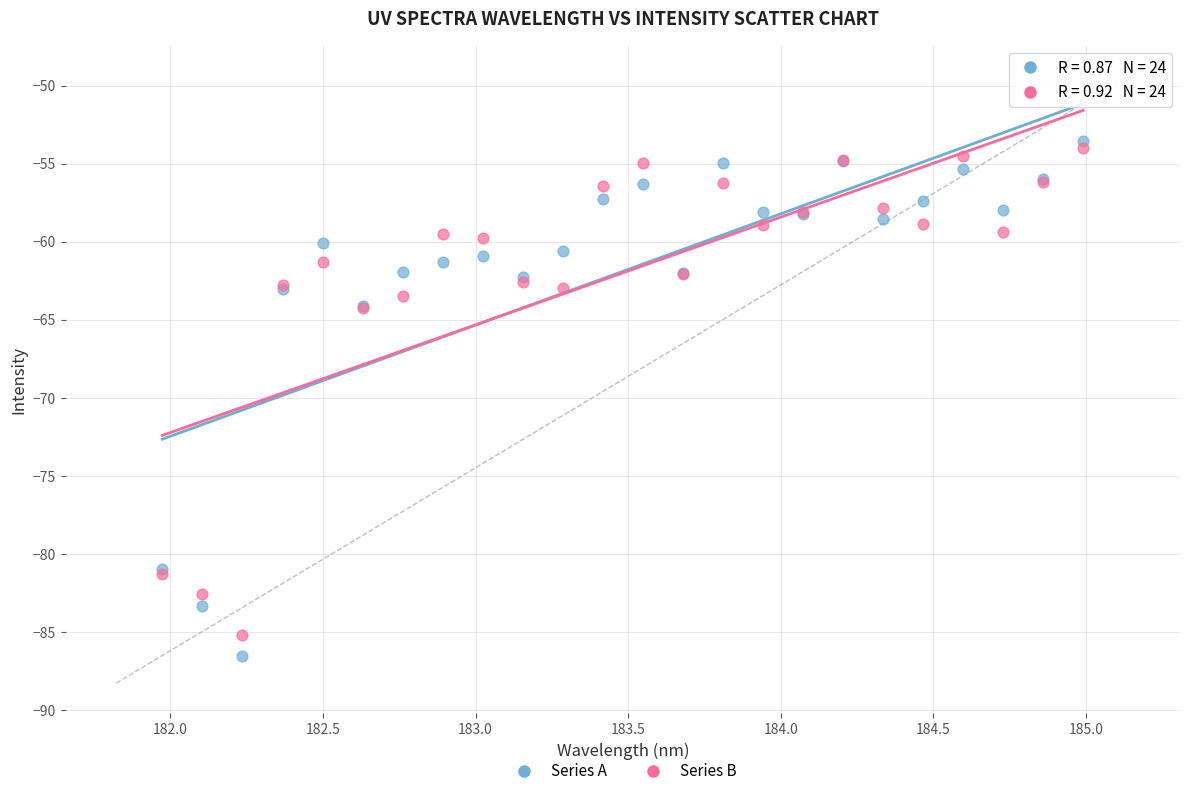

What are all the series names shown in the legend?

Series A, Series B